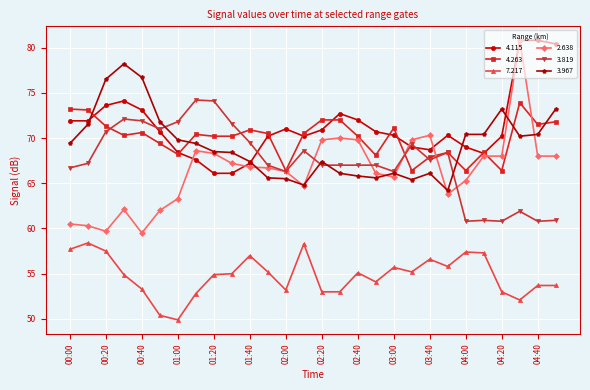

Which series has the largest range (max minus min)?

2.638